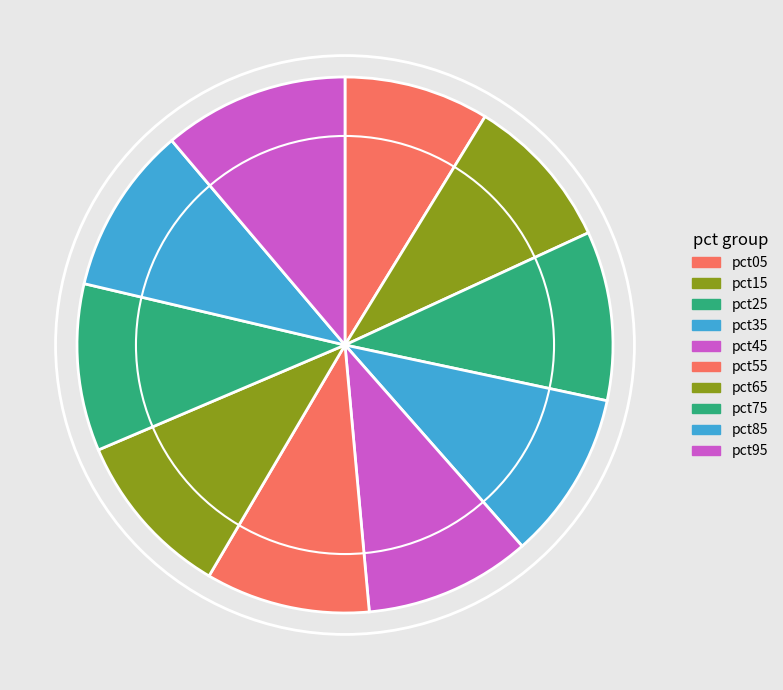

Count the number of slices in the pie.

10